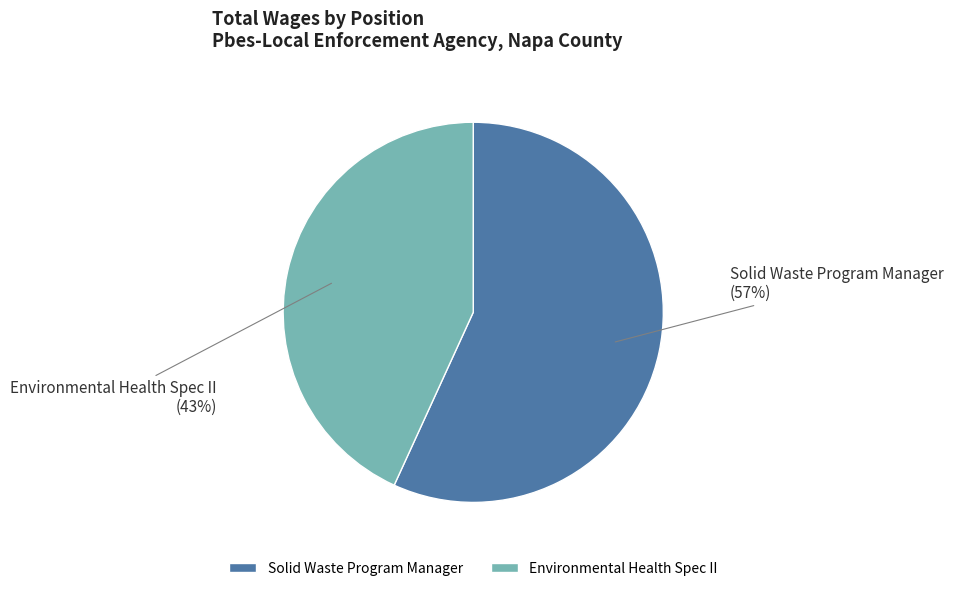

Rank the categories by value from highest to lowest.

Solid Waste Program Manager, Environmental Health Spec II